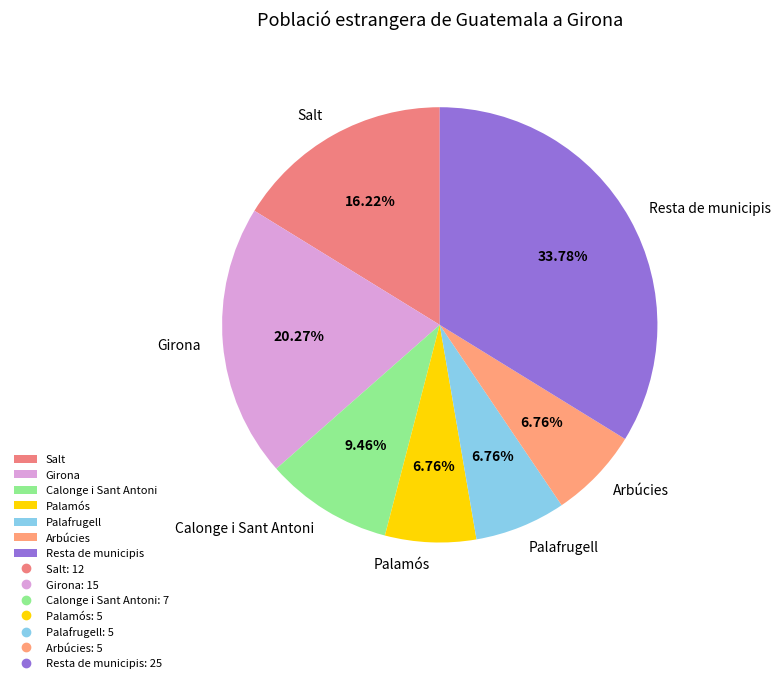

Which slice is the largest?

Resta de municipis